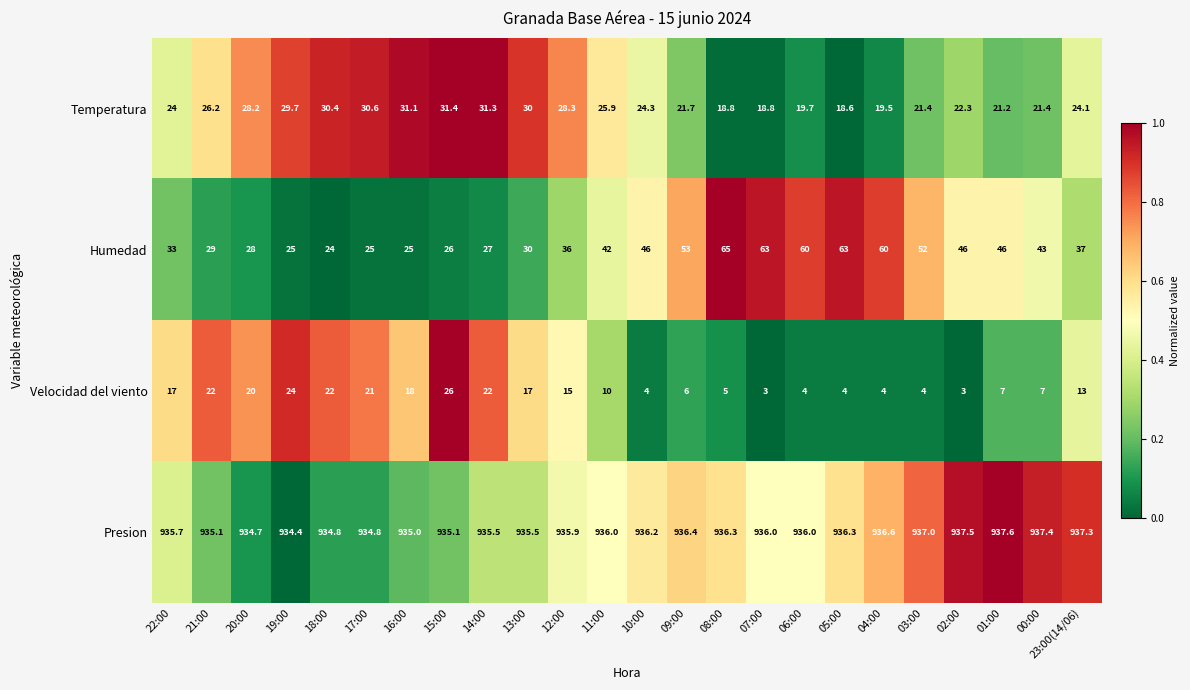

Which label corresponds to the largest value in the chart?

01:00